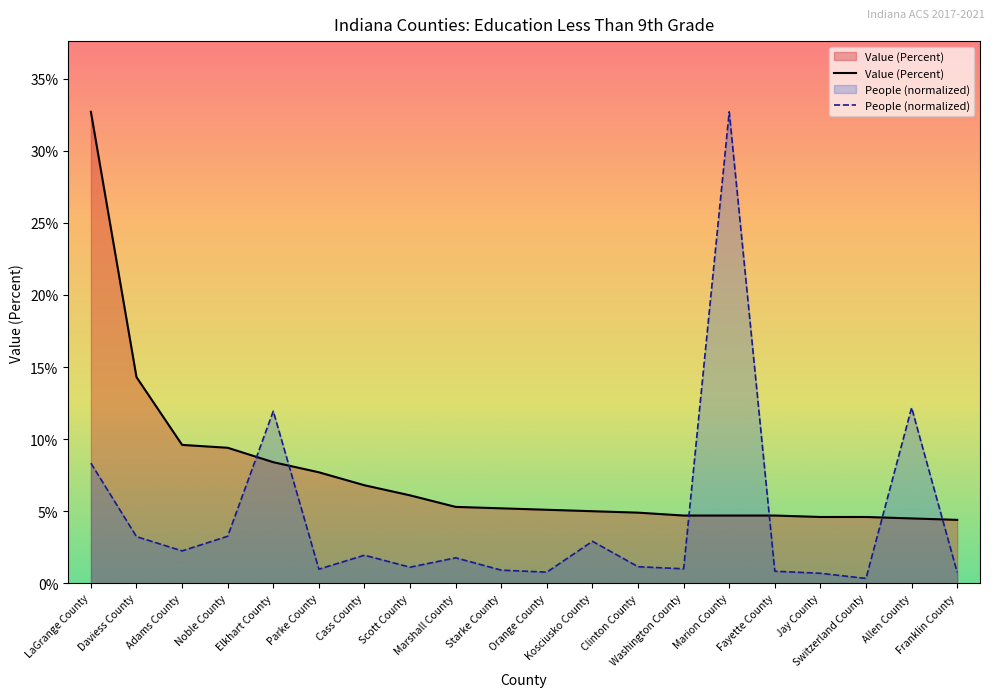

True or false: People (Education: Less Than 9th Grade) and Value (Percent) intersect in this chart.

True